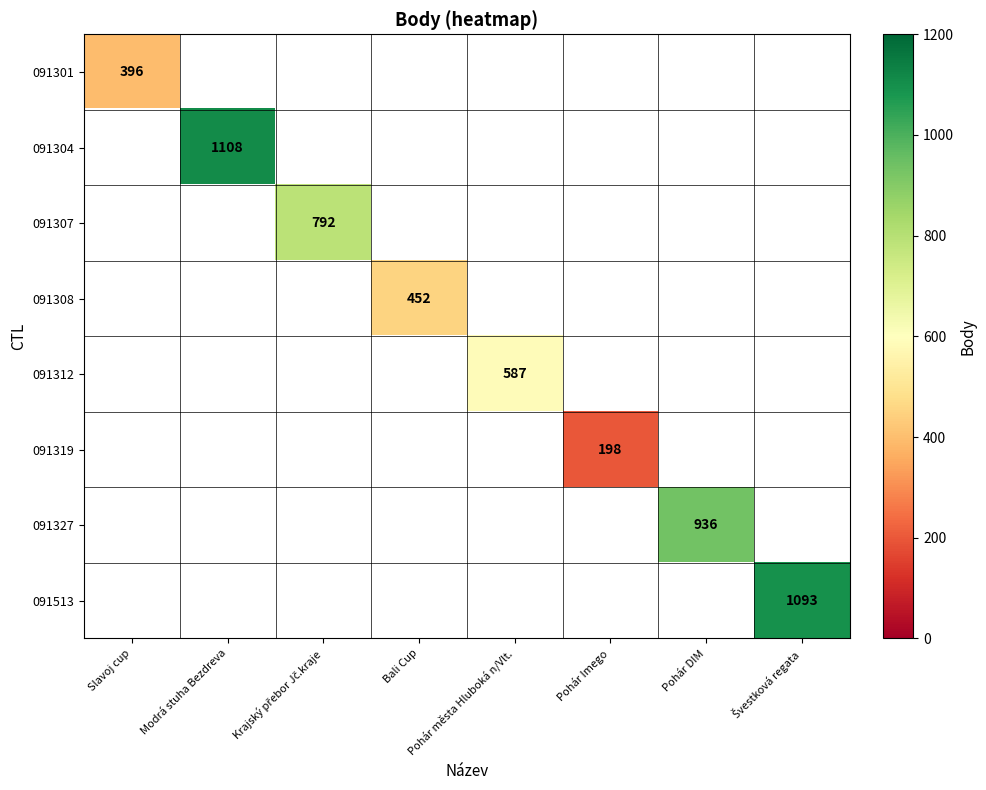

The 091301 series shows 396 at Slavoj cup. True or false?

True